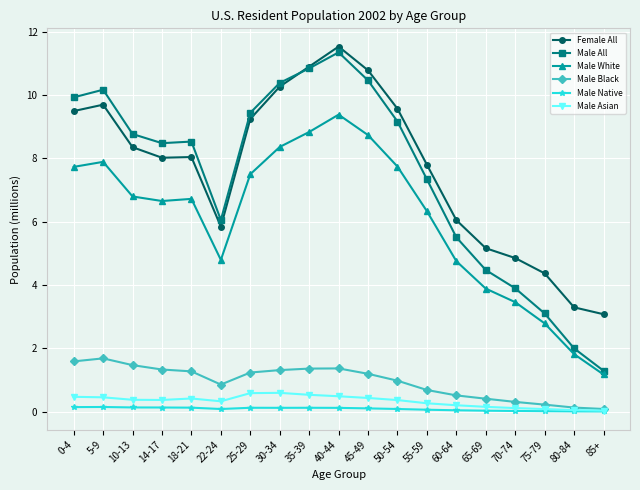

In Male Black, how many points are lower than both neighbors (excluding endpoints)?

1